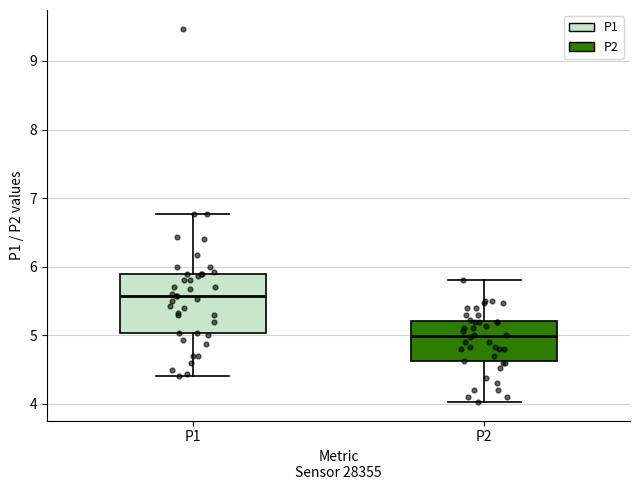

Which box has the highest median line?

P1